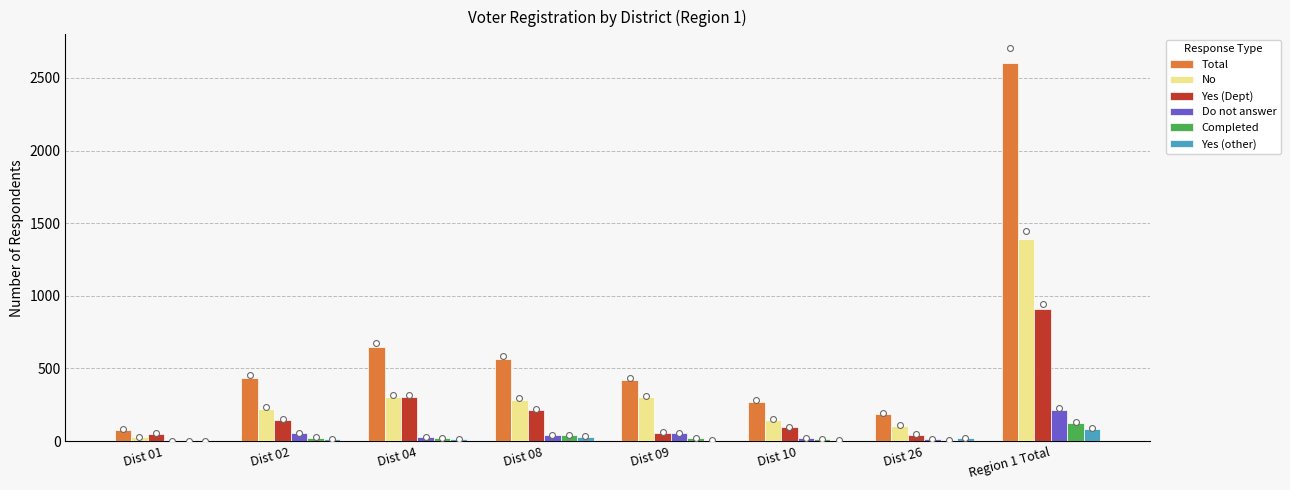

Is the value of Completed at Dist 09 greater than the value of Yes (other) at Dist 09?

Yes